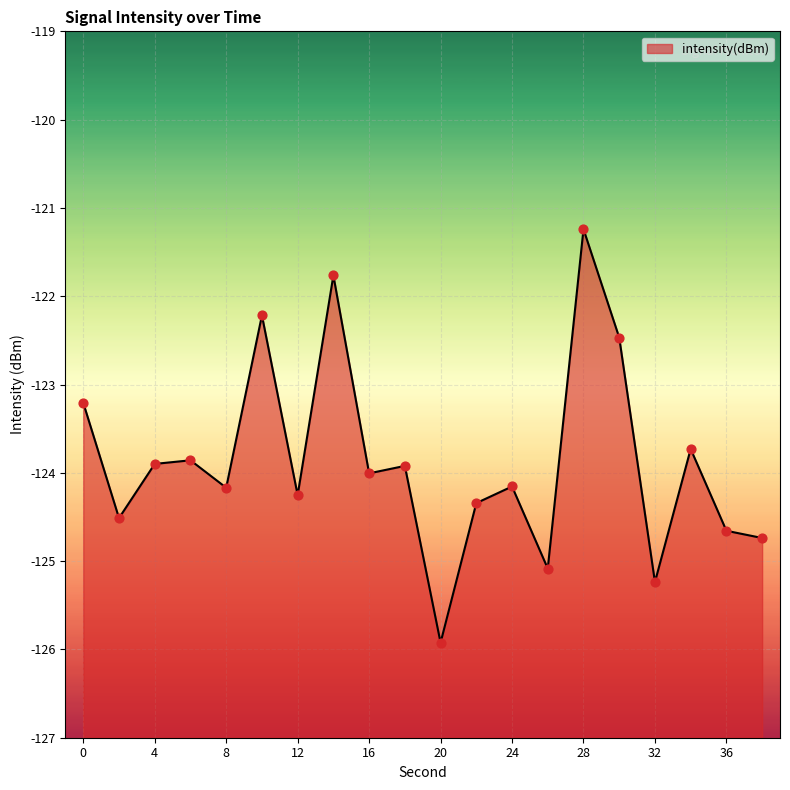

Between 26 and 34, which is larger?

34